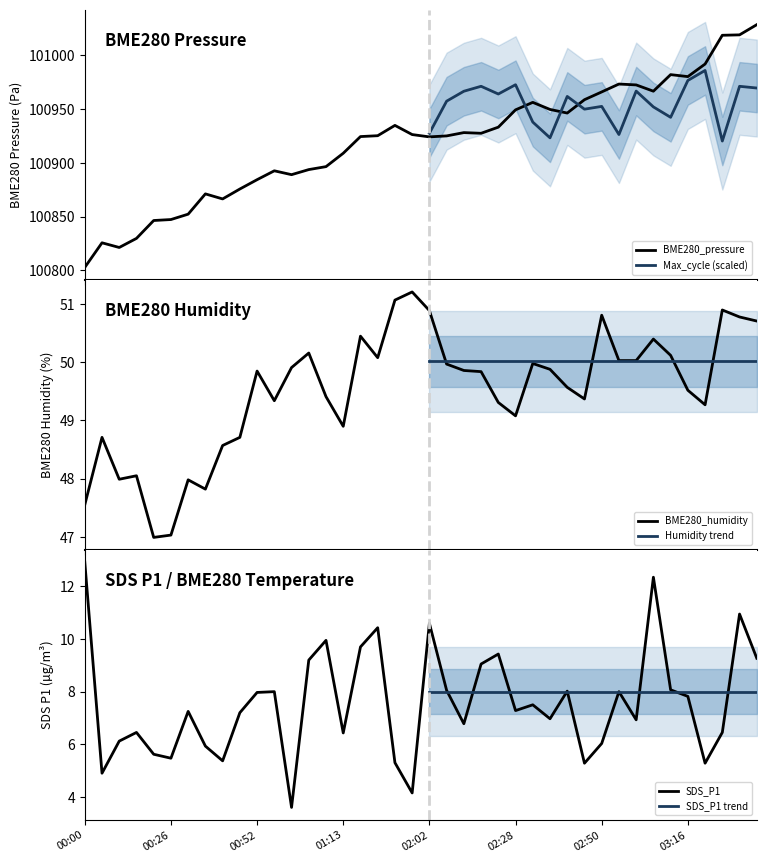

How many data points in BME280_humidity are above 49?

29